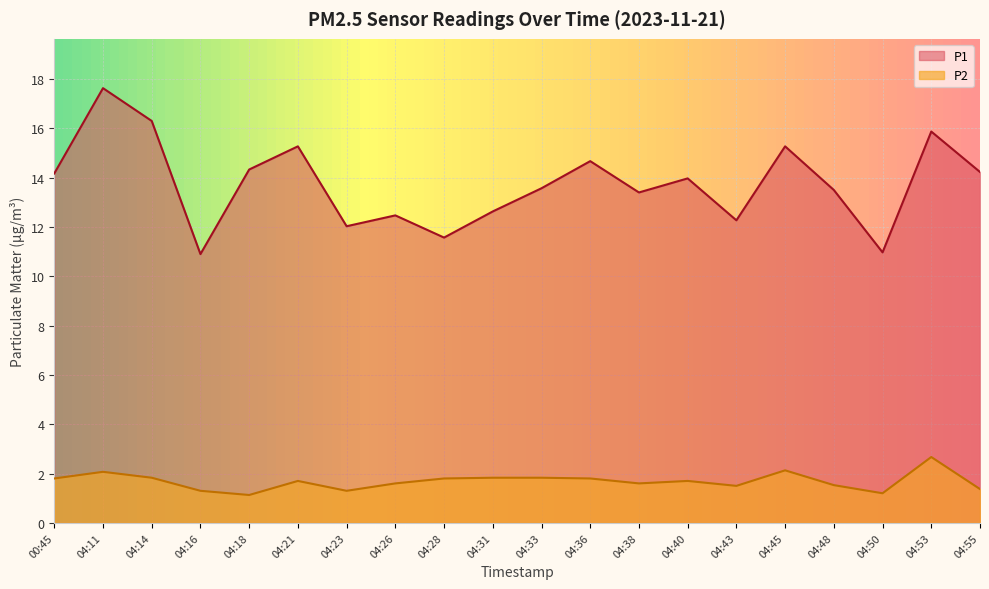

List the series in order of their overall mean, lowest first.

P2, P1